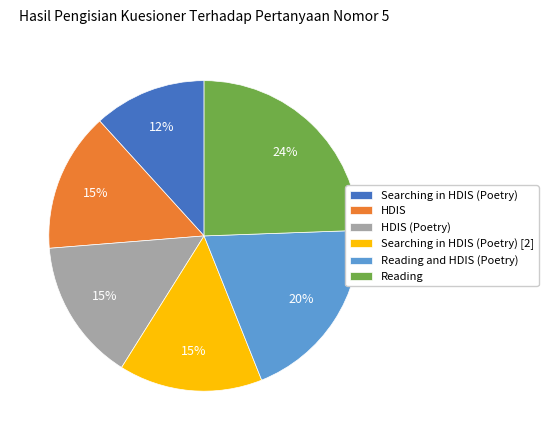

Which slice is the smallest?

Searching in HDIS (Poetry)